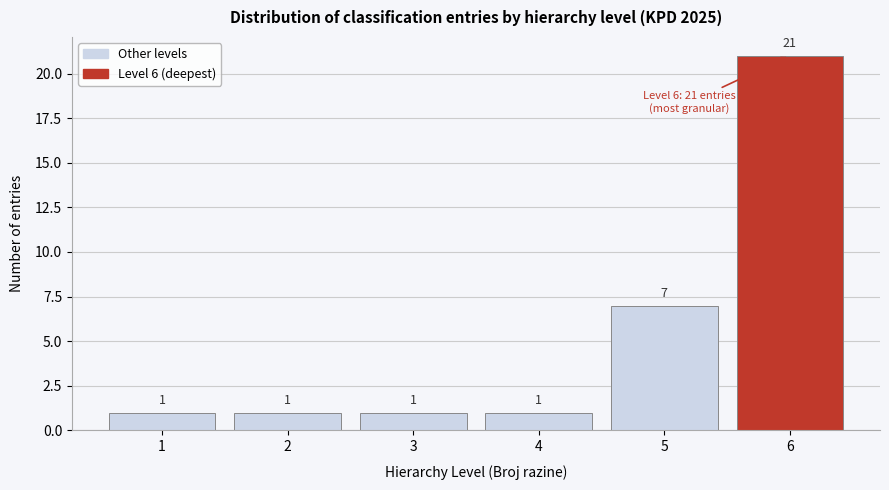

Reading left to right, list every bar in this chart as the range it spans on the x-axis followed by its height.

0.5 to 1.5: 1
1.5 to 2.5: 1
2.5 to 3.5: 1
3.5 to 4.5: 1
4.5 to 5.5: 7
5.5 to 6.5: 21